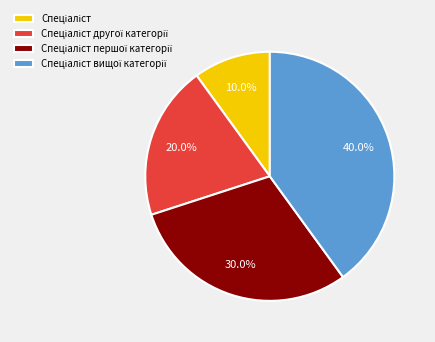

Does any single category account for the majority?

No